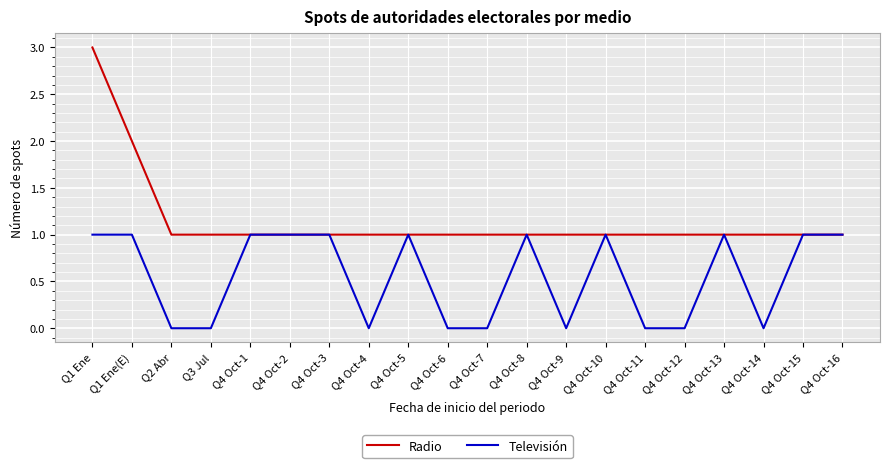

What are all the series names shown in the legend?

Radio, Televisión